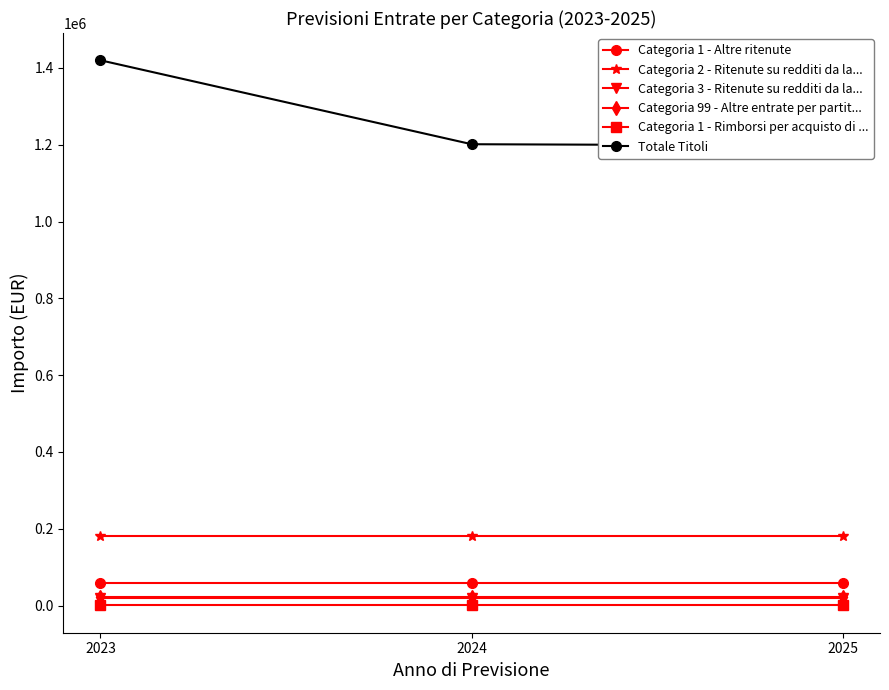

What is the spread (max minus min) of values at 2023?

1419525.9